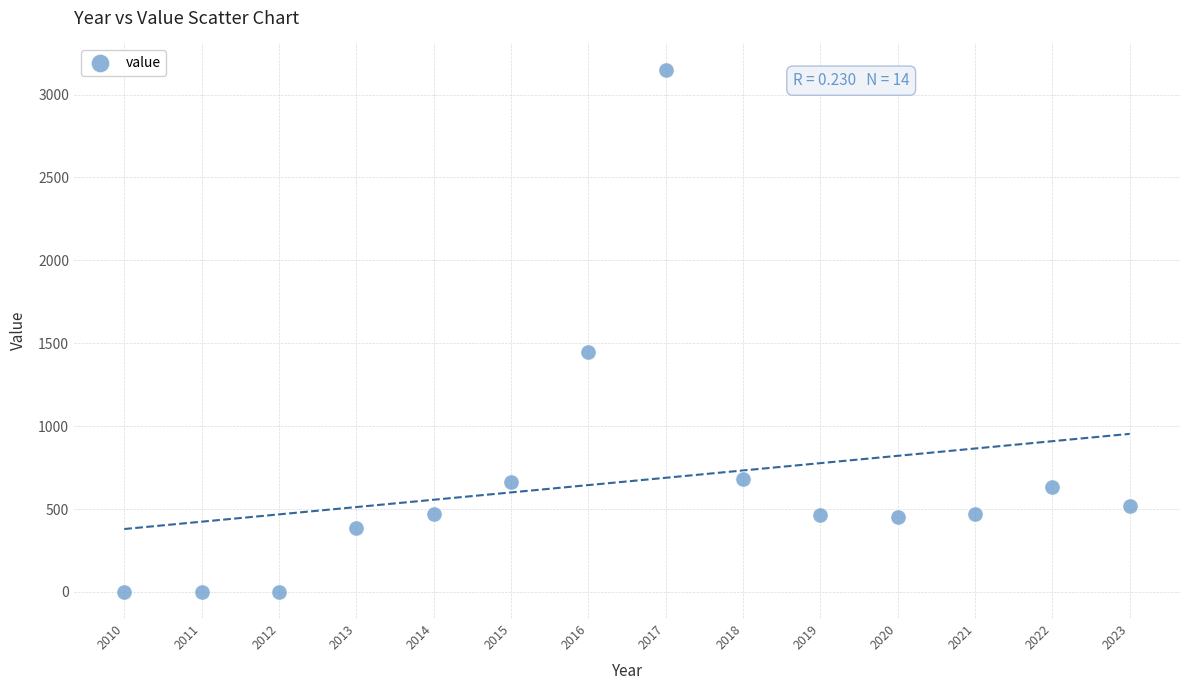

What Y value in the scatter plot is closest to 1575?

1449